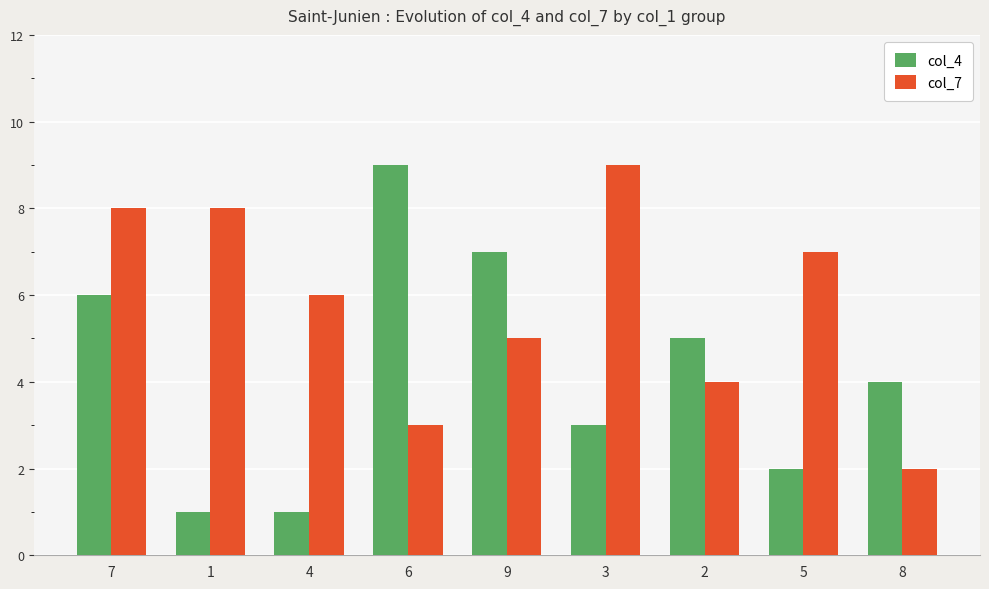

What is the difference between the maximum and second lowest values in the col_4 series?

8